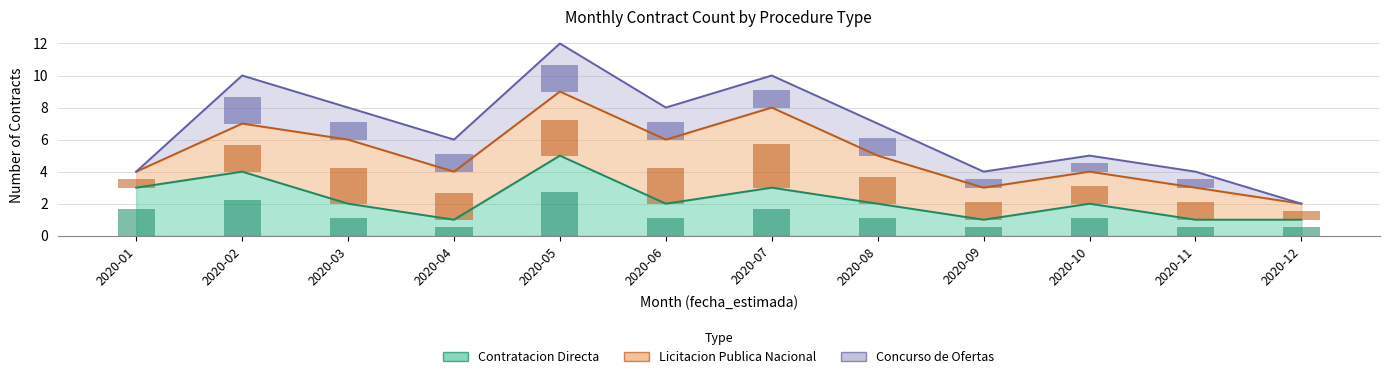

At which label does Licitacion Publica Nacional reach its minimum?

2020-01